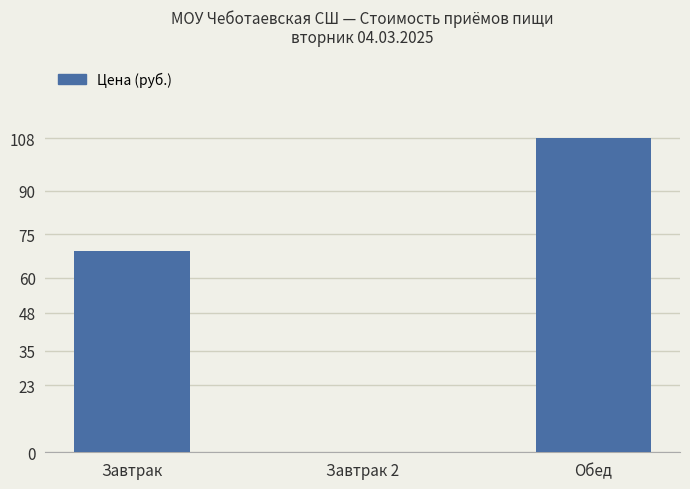

The value at Завтрак 2 is 34.4. True or false?

False